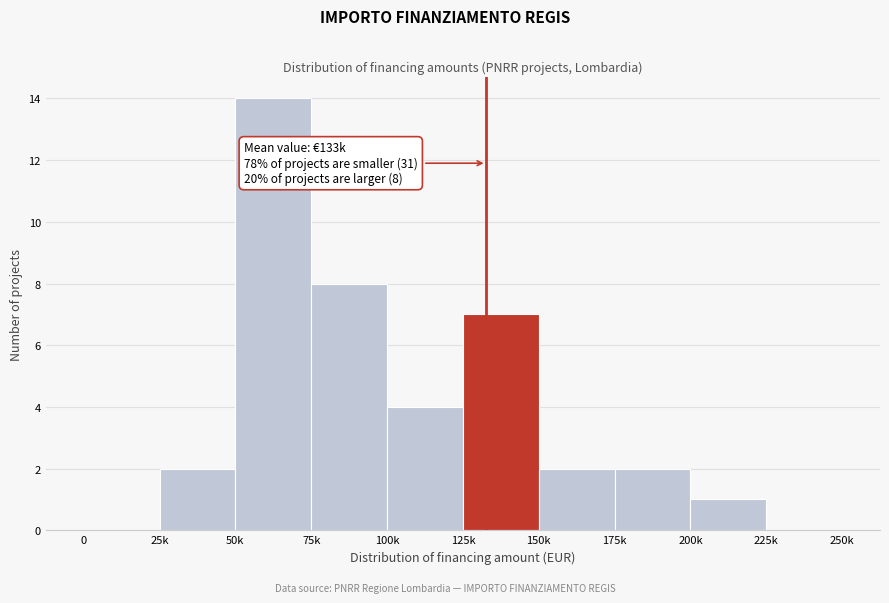

Reading left to right, what are all the values shown in this chart?

0=0	25k=2	50k=14	75k=8	100k=4	125k=7	150k=2	175k=2	200k=1	225k=0